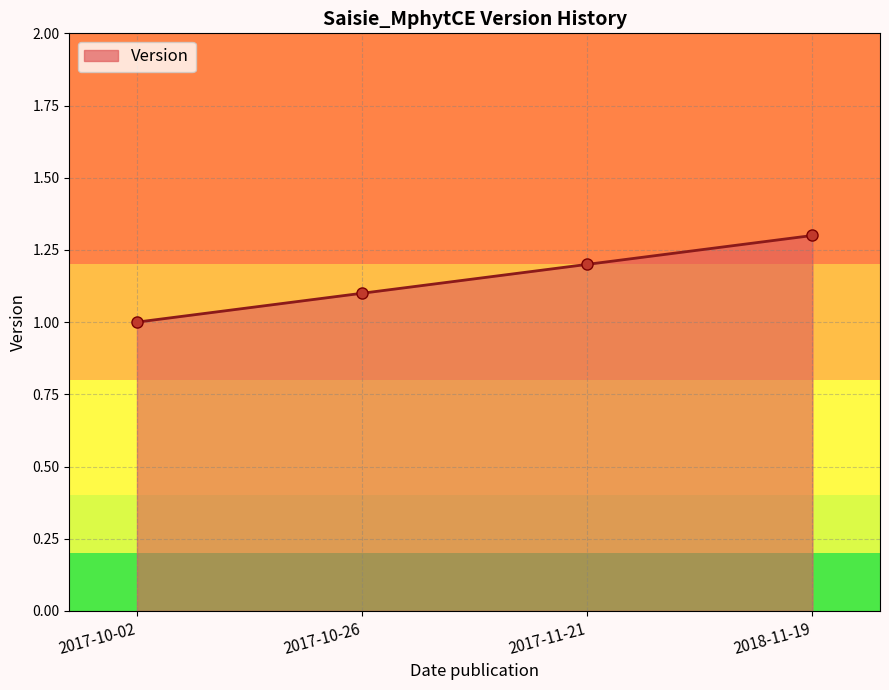

List the labels in order of value, smallest first.

2017-10-02, 2017-10-26, 2017-11-21, 2018-11-19